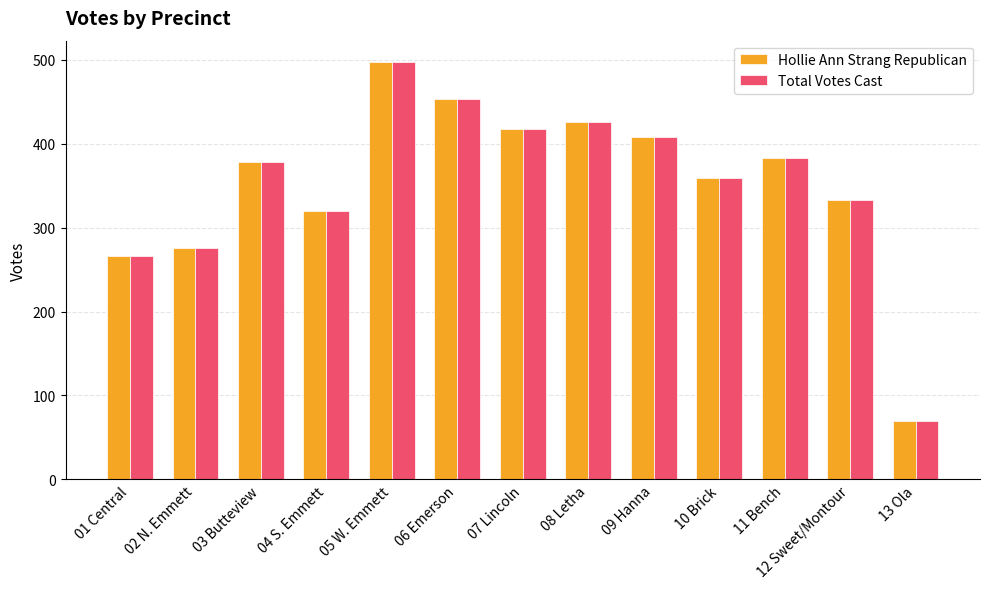

What is the label of the 1st bar from the right?

13 Ola